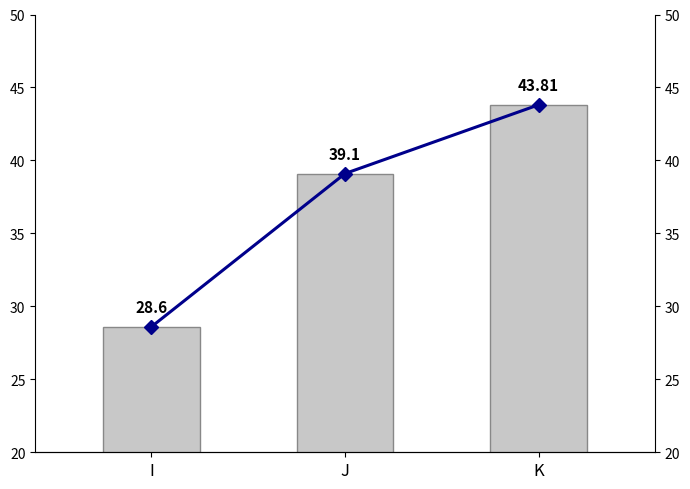

Where is 推移 nearest to the value 36?

J